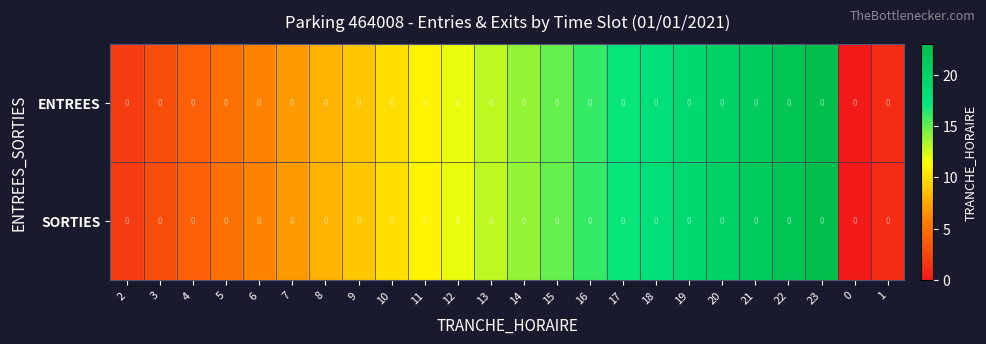

At which category is the sum across all series the highest?

23